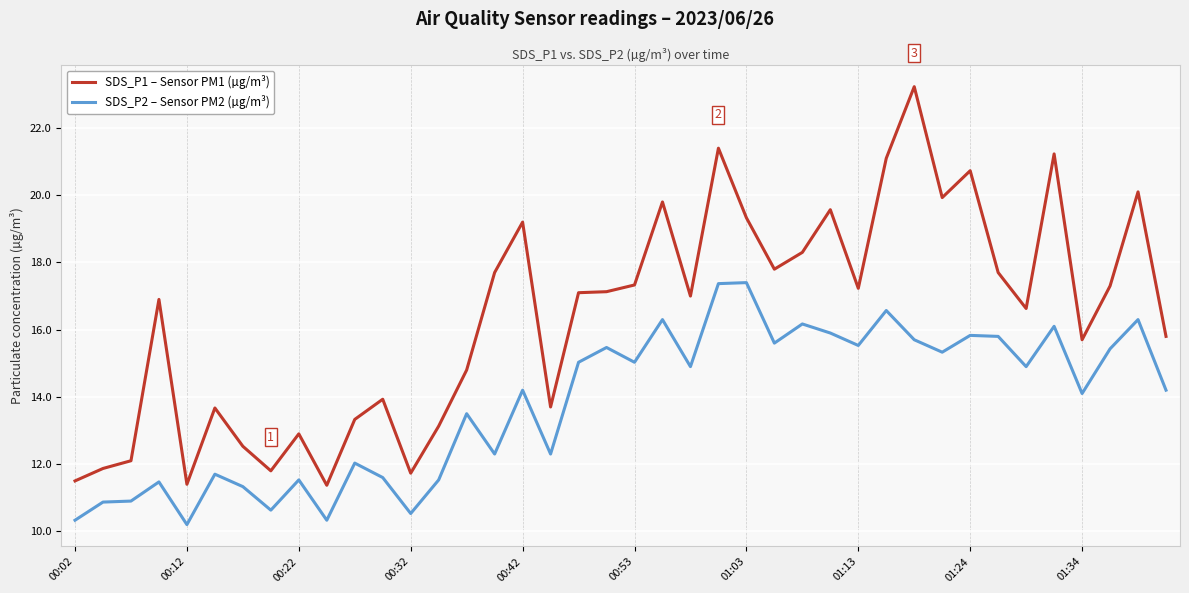

What is the maximum value for SDS_P2 – Sensor PM2 (µg/m³)?

17.4